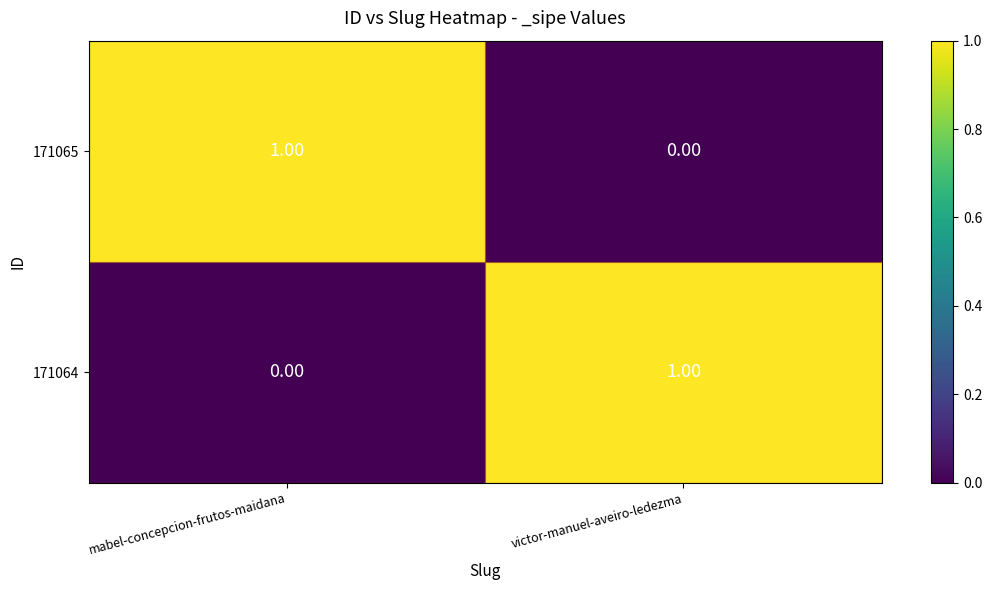

At which label is 171065 closest to 0?

victor-manuel-aveiro-ledezma